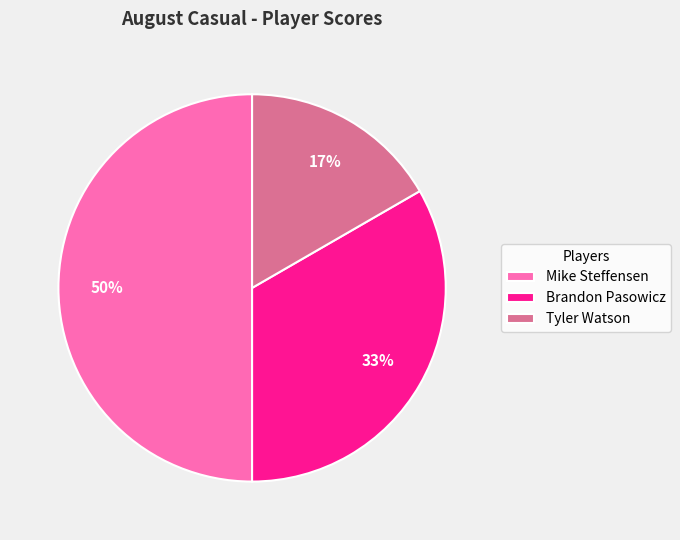

To the nearest percent, what percentage of the pie is Mike Steffensen?

50%